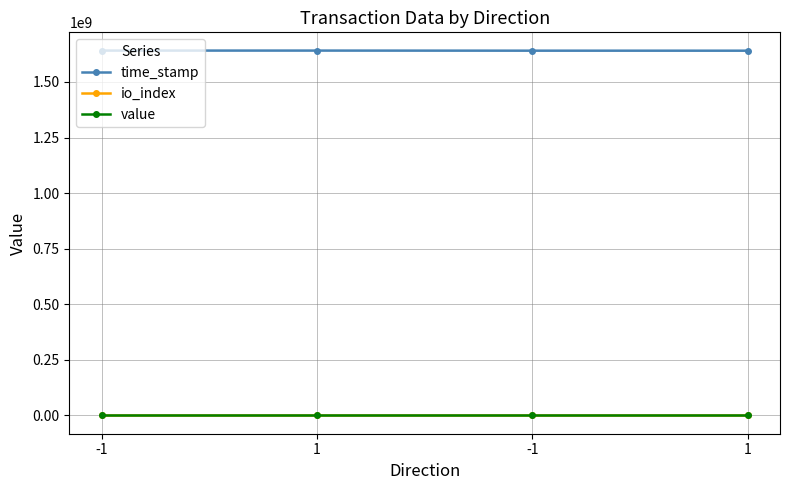

True or false: time_stamp and value cross at least once.

False